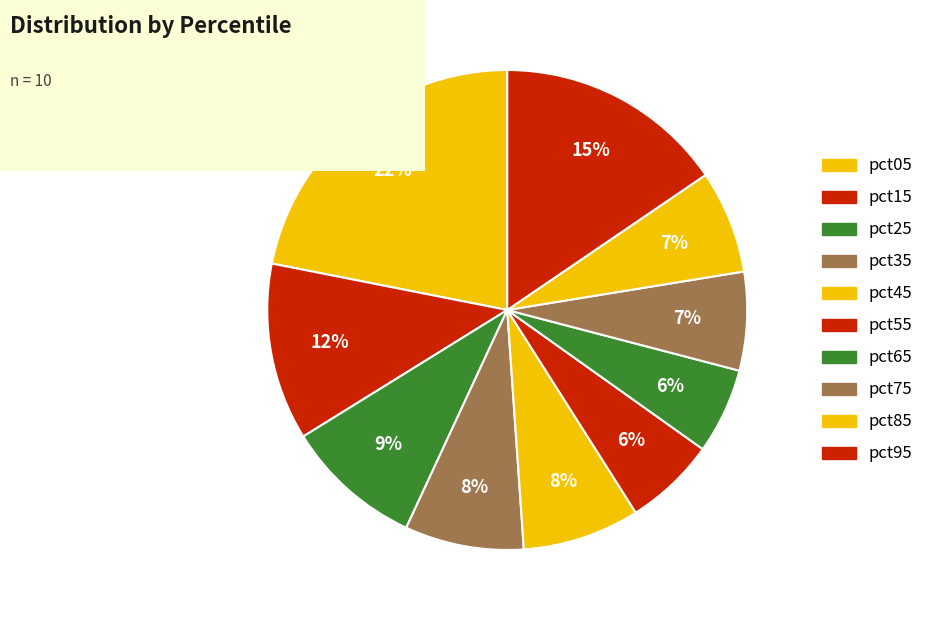

Rank the categories by value from lowest to highest.

pct65, pct55, pct75, pct85, pct45, pct35, pct25, pct15, pct95, pct05